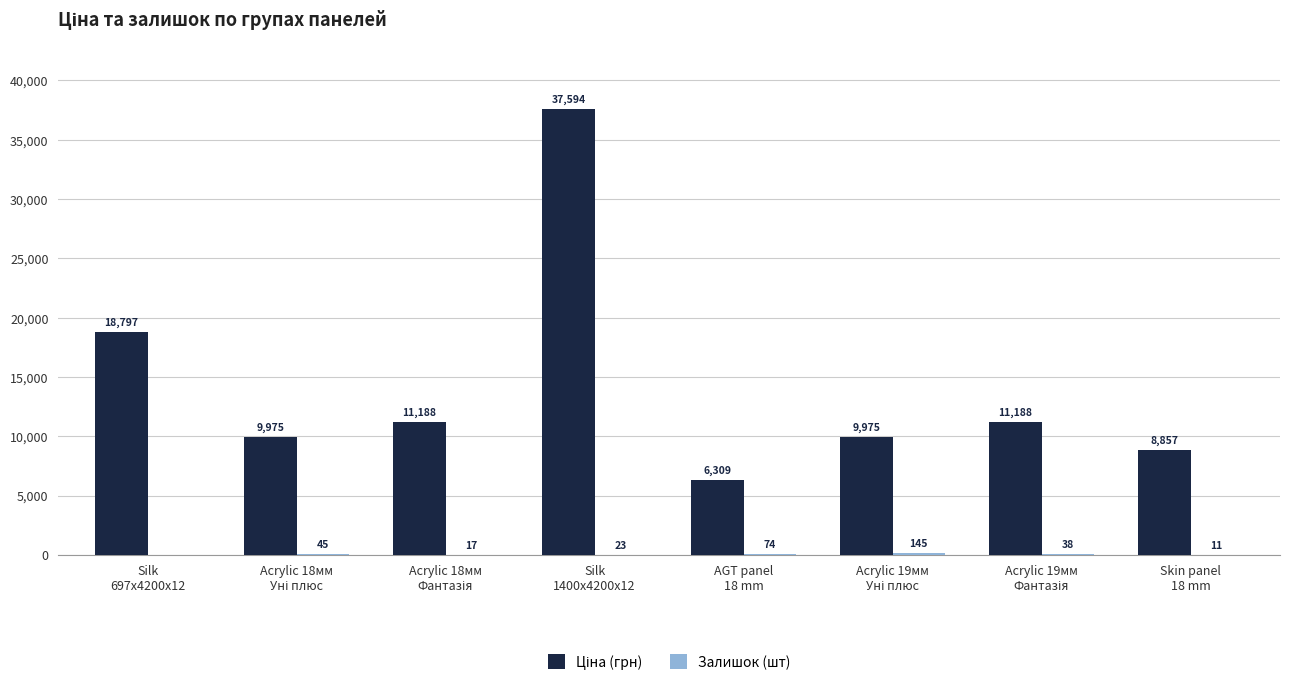

What is the maximum value shown in the chart?

37593.6